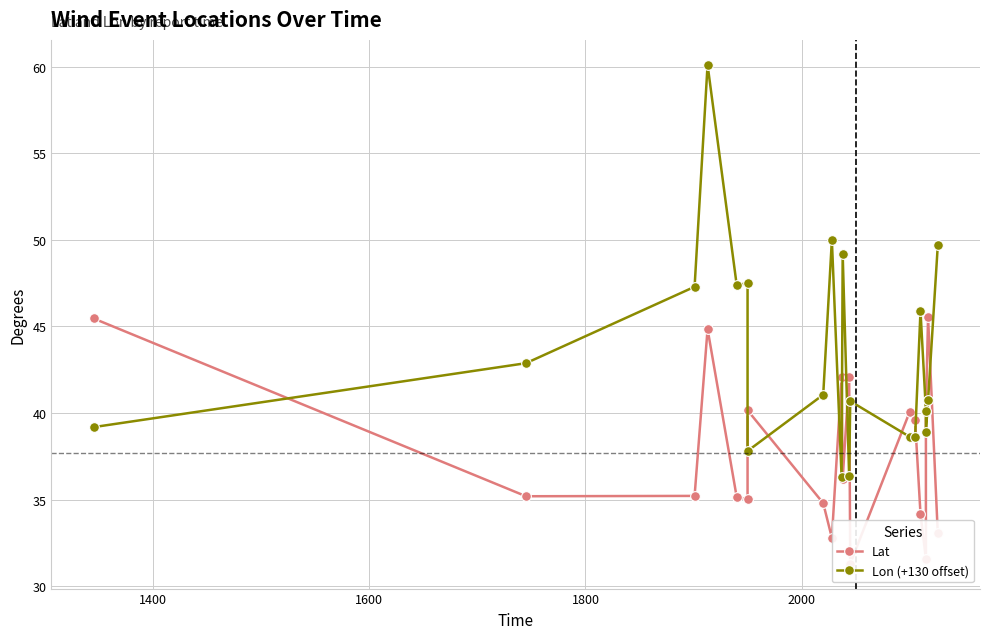

True or false: Lon (+130 offset) has more than 2 points higher than both neighbors.

True